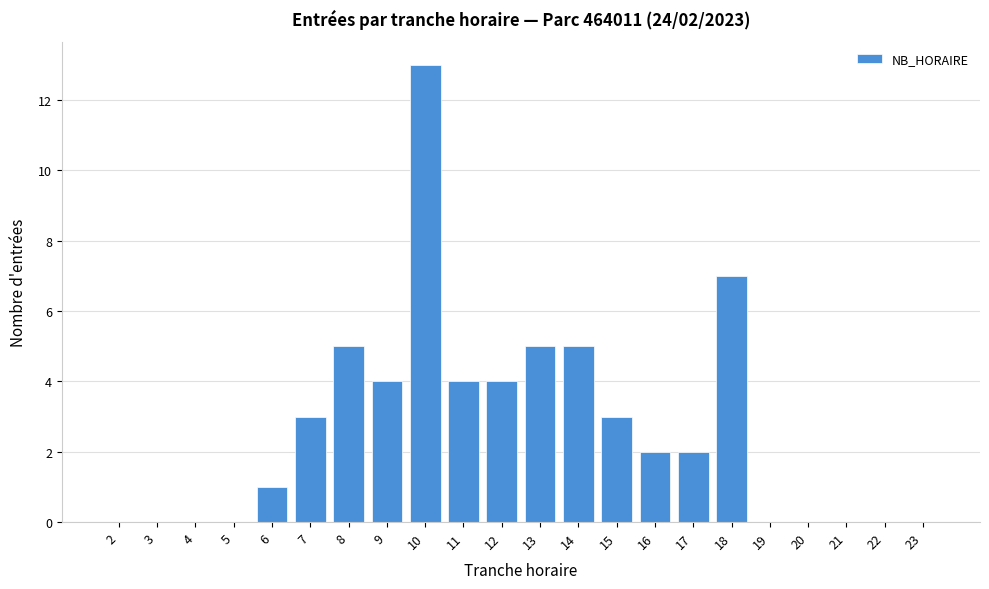

Reading left to right, transcribe all the data shown in this chart.

2=0	3=0	4=0	5=0	6=1	7=3	8=5	9=4	10=13	11=4	12=4	13=5	14=5	15=3	16=2	17=2	18=7	19=0	20=0	21=0	22=0	23=0